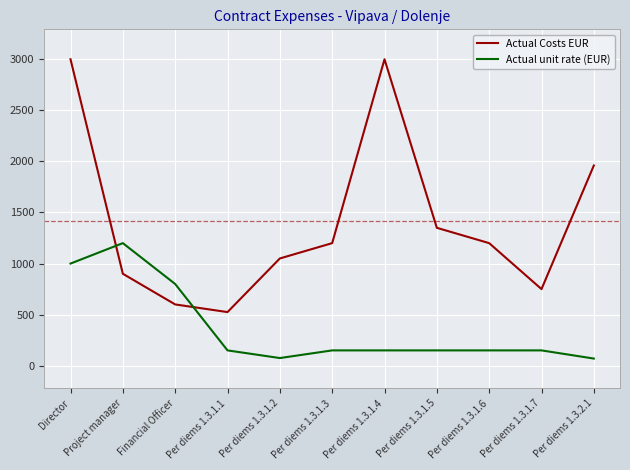

What is the difference between the maximum and minimum values in the Actual Costs EUR series?

2475